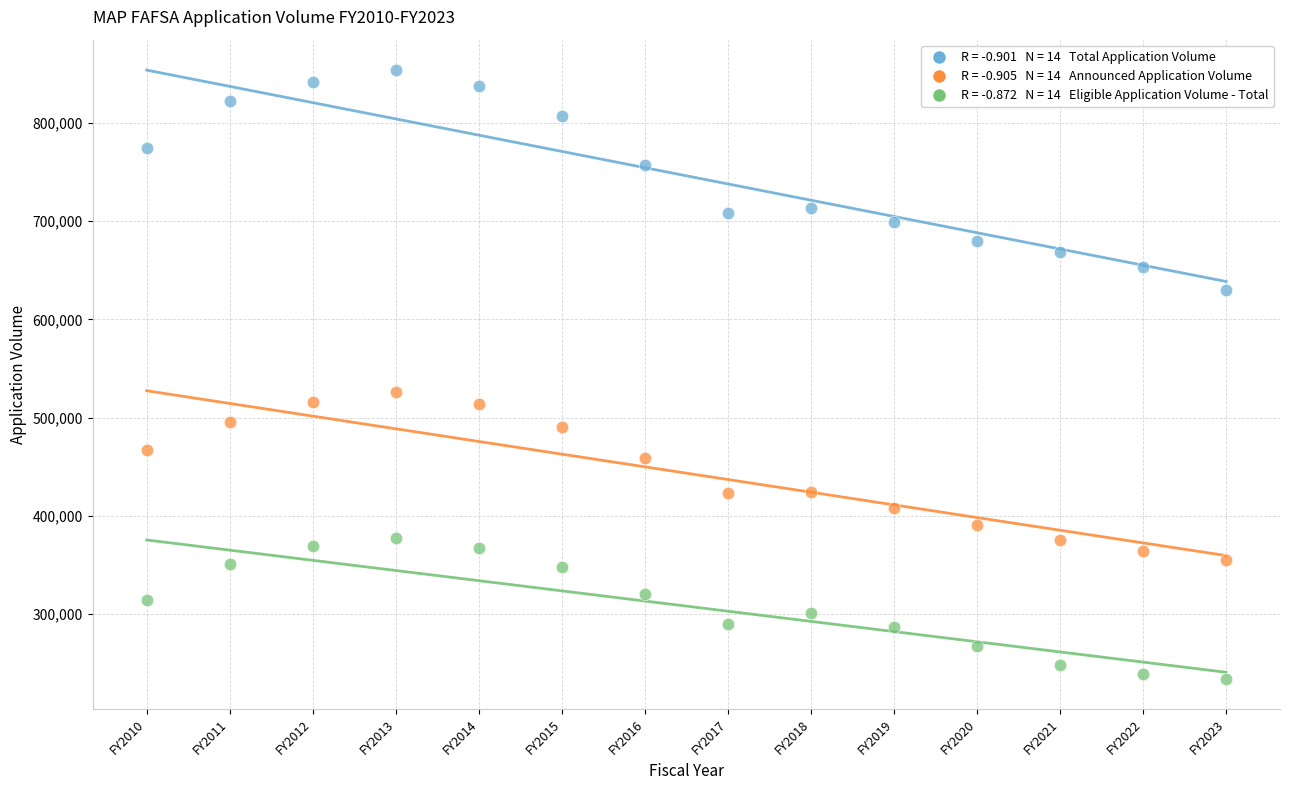

Across all data points, what is the range of X values (max minus min)?

13